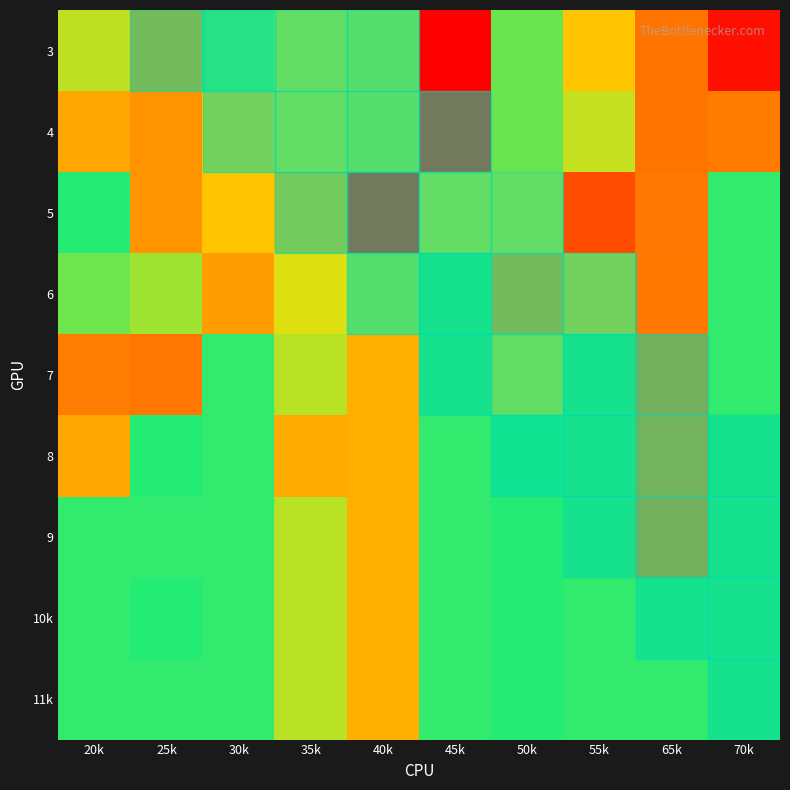

Reading left to right, what are all the values shown in this chart?

3: 20k=112.5	25k=128.0	30k=106.7	35k=114.3	40k=112.5	45k=144.4	50k=98.0	55k=120.0	65k=132.3	70k=142.6
4: 20k=125.0	25k=128.0	30k=120.0	35k=114.3	40k=112.5	45k=144.4	50k=98.0	55k=112.7	65k=132.3	70k=131.4
5: 20k=104.0	25k=128.0	30k=120.0	35k=122.9	40k=50.0	45k=114.0	50k=114.0	55k=136.4	65k=132.0	70k=100.0
6: 20k=108.0	25k=96.0	30k=126.7	35k=114.3	40k=95.0	45k=100.0	50k=128.0	55k=120.0	65k=75.4	70k=100.0
7: 20k=76.0	25k=75.0	30k=100.0	35k=95.0	40k=85.0	45k=100.0	50k=114.0	55k=100.0	65k=75.4	70k=100.0
8: 20k=125.0	25k=104.0	30k=100.0	35k=84.0	40k=85.0	45k=100.0	50k=104.0	55k=100.0	65k=130.8	70k=100.0
9: 20k=100.0	25k=100.0	30k=100.0	35k=95.0	40k=85.0	45k=100.0	50k=104.0	55k=100.0	65k=75.4	70k=100.0
10k: 20k=100.0	25k=104.0	30k=100.0	35k=95.0	40k=85.0	45k=100.0	50k=104.0	55k=100.0	65k=100.0	70k=100.0
11k: 20k=100.0	25k=100.0	30k=100.0	35k=95.0	40k=85.0	45k=100.0	50k=104.0	55k=100.0	65k=100.0	70k=100.0